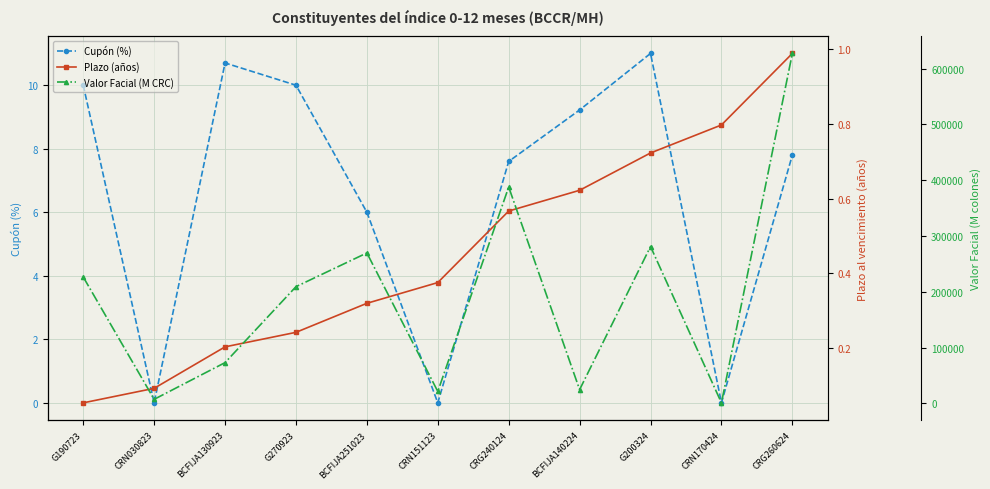

What value does the Valor Facial (M CRC) series have at CRG260624?

627115.2